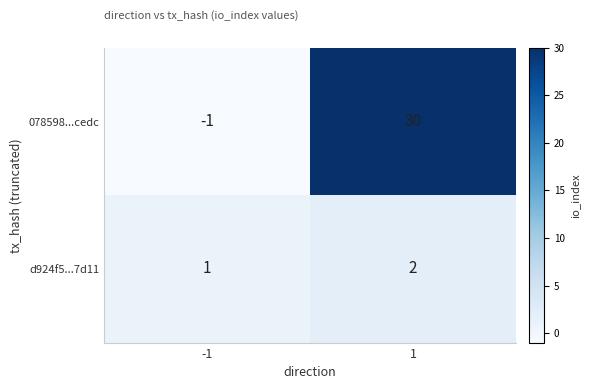

Rank the series by their average value, from lowest to highest.

d924f5...7d11, 078598...cedc